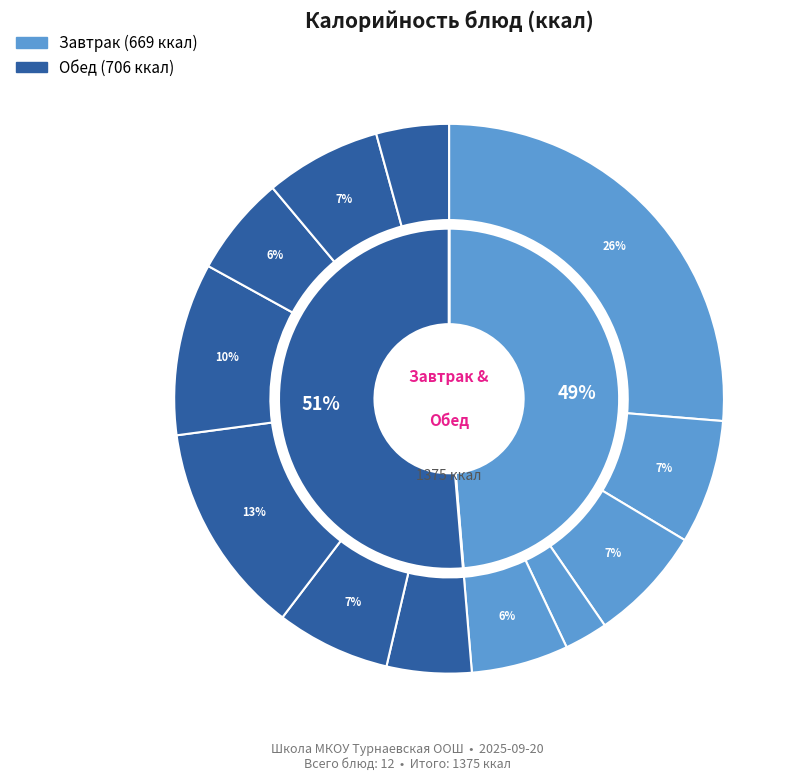

What portion of the pie excludes Салат из свёклы?

95.0%